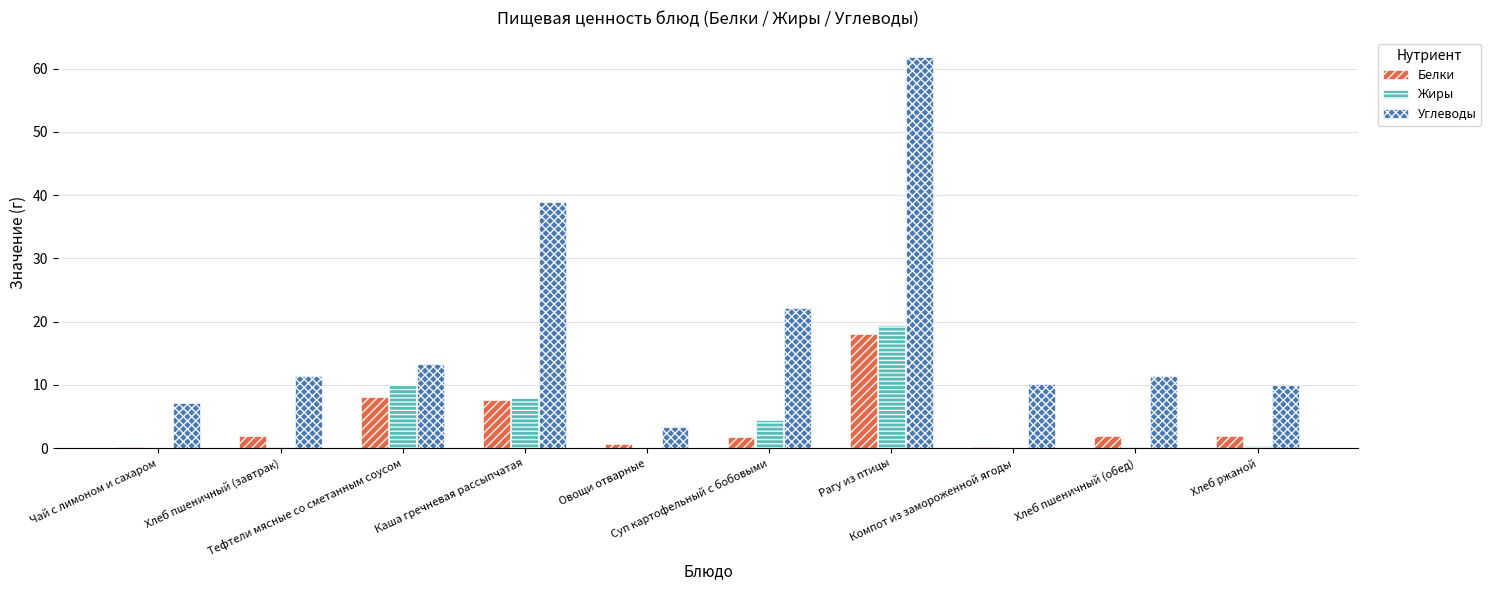

What is the greatest value displayed?

61.8